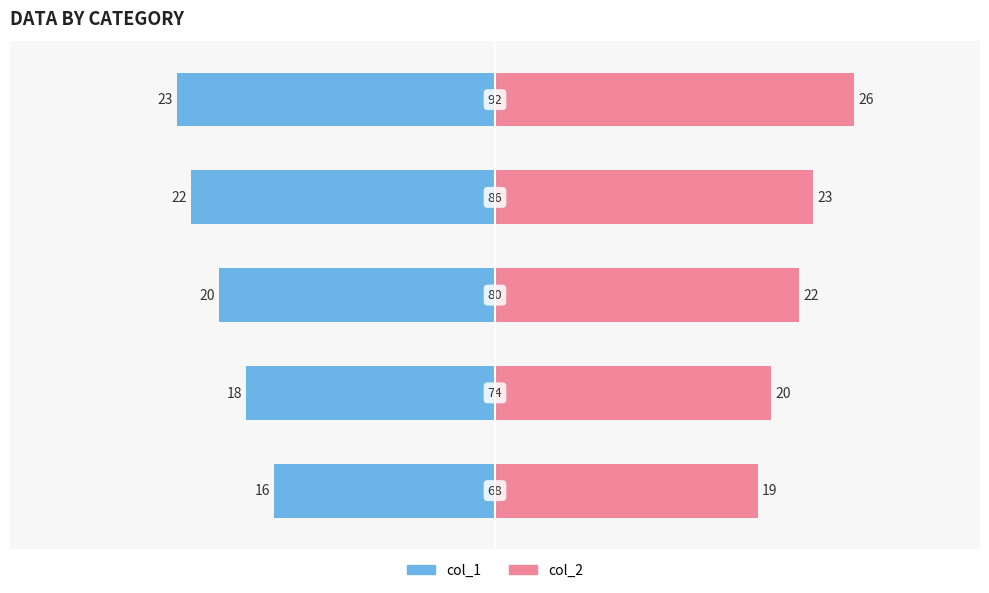

At 1, list the series in order from smallest to largest.

col_1, col_2